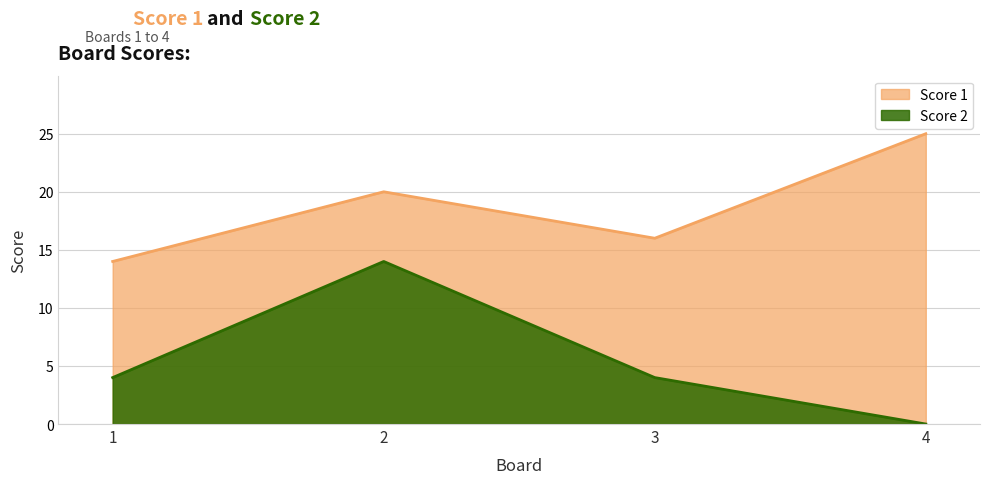

In Score 1, how many points are lower than both neighbors (excluding endpoints)?

1